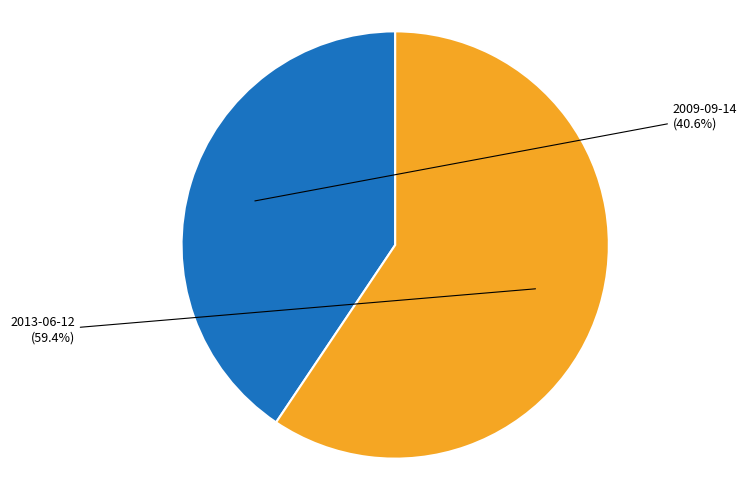

The 2009-09-14 slice represents 41% of the pie. True or false?

True